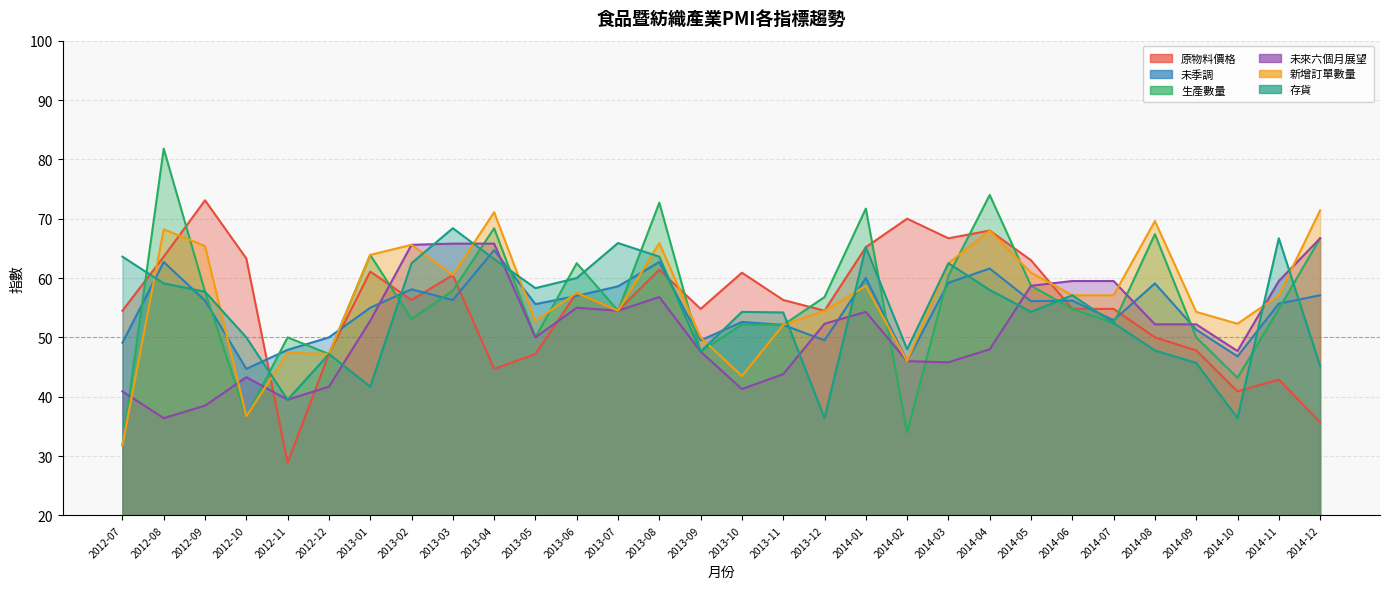

Which series has the widest spread of values?

生產數量